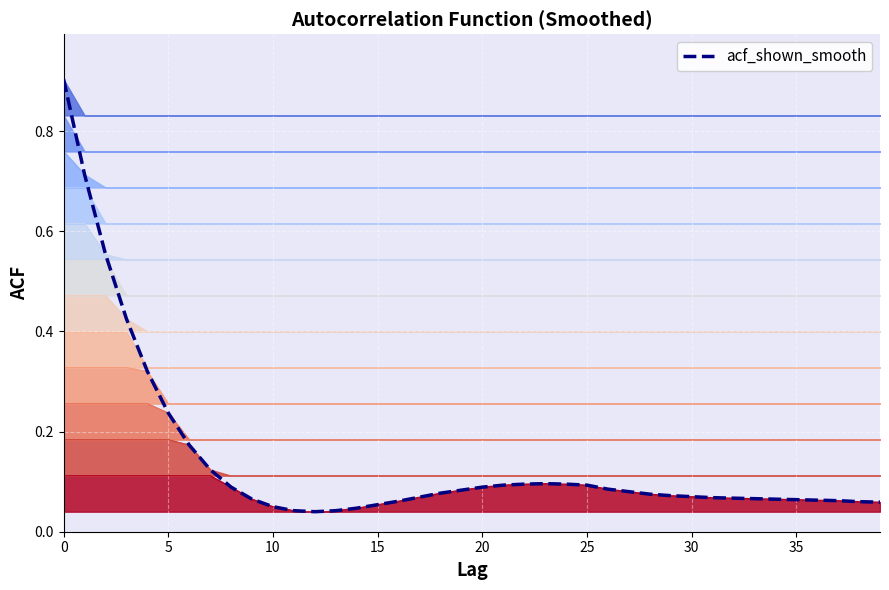

How many series are shown in this chart?

1